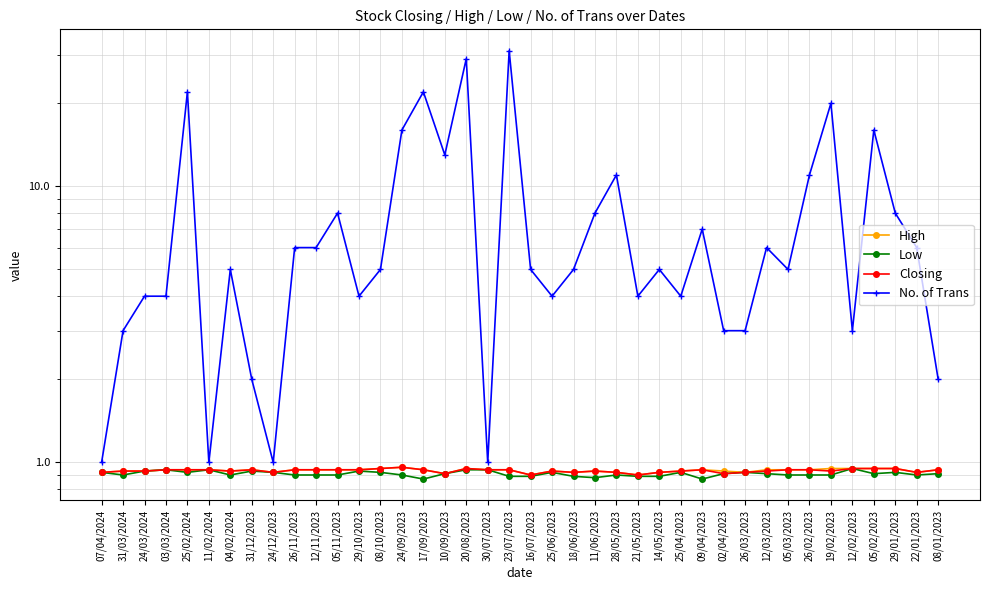

True or false: High and Low cross at least once.

False